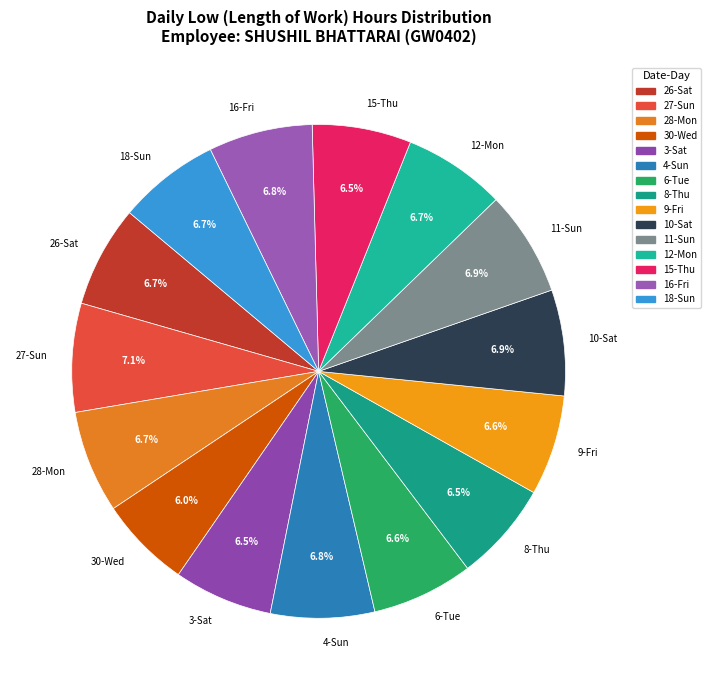

Does 27-Sun represent more than half of the total?

No